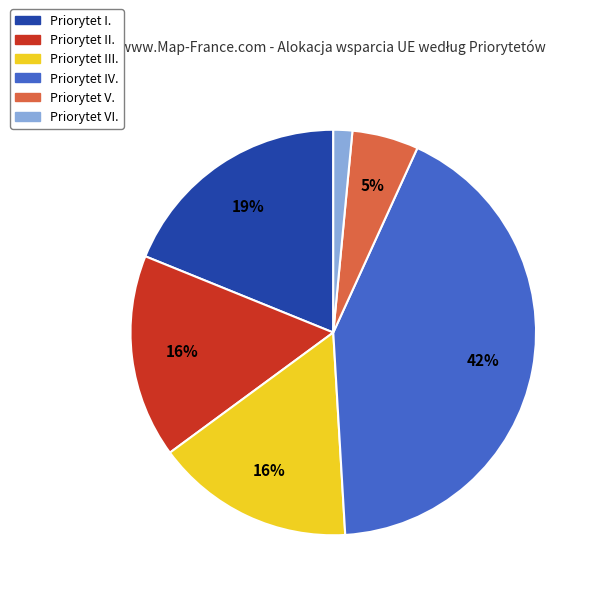

Do Priorytet IV. and Priorytet II. together represent more than half of the pie?

Yes